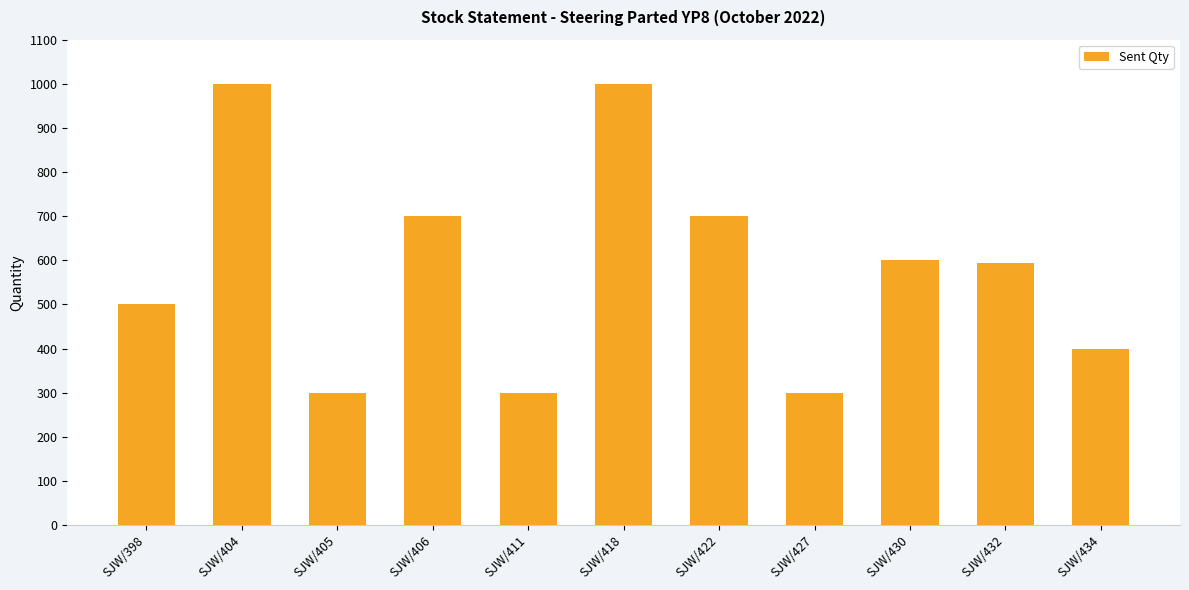

What is the maximum value shown in the chart?

1000